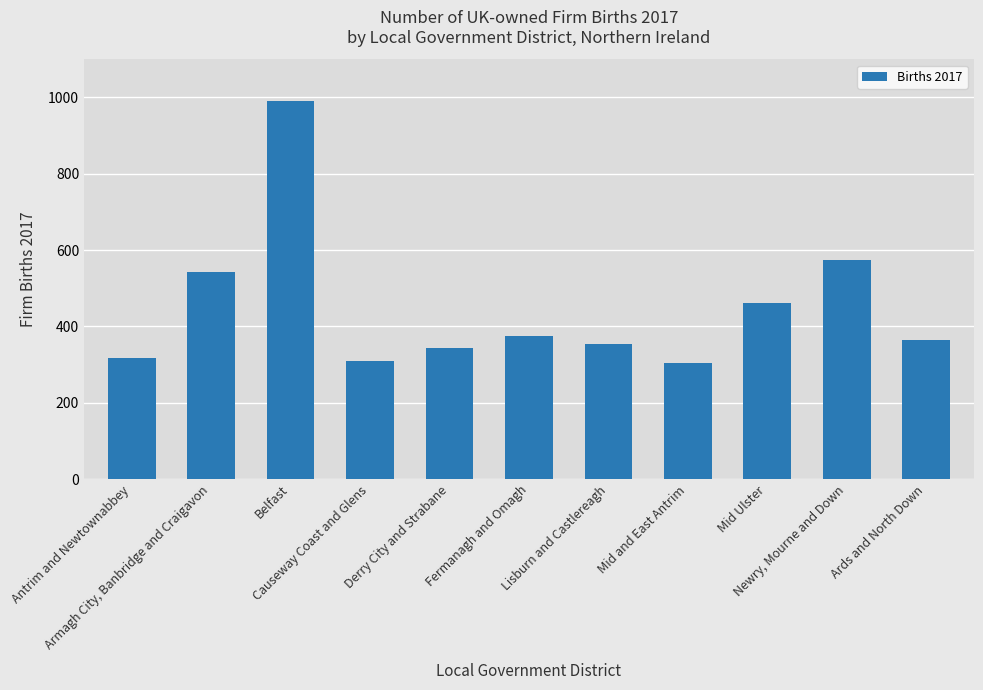

Between Ards and North Down and Lisburn and Castlereagh, which is larger?

Ards and North Down